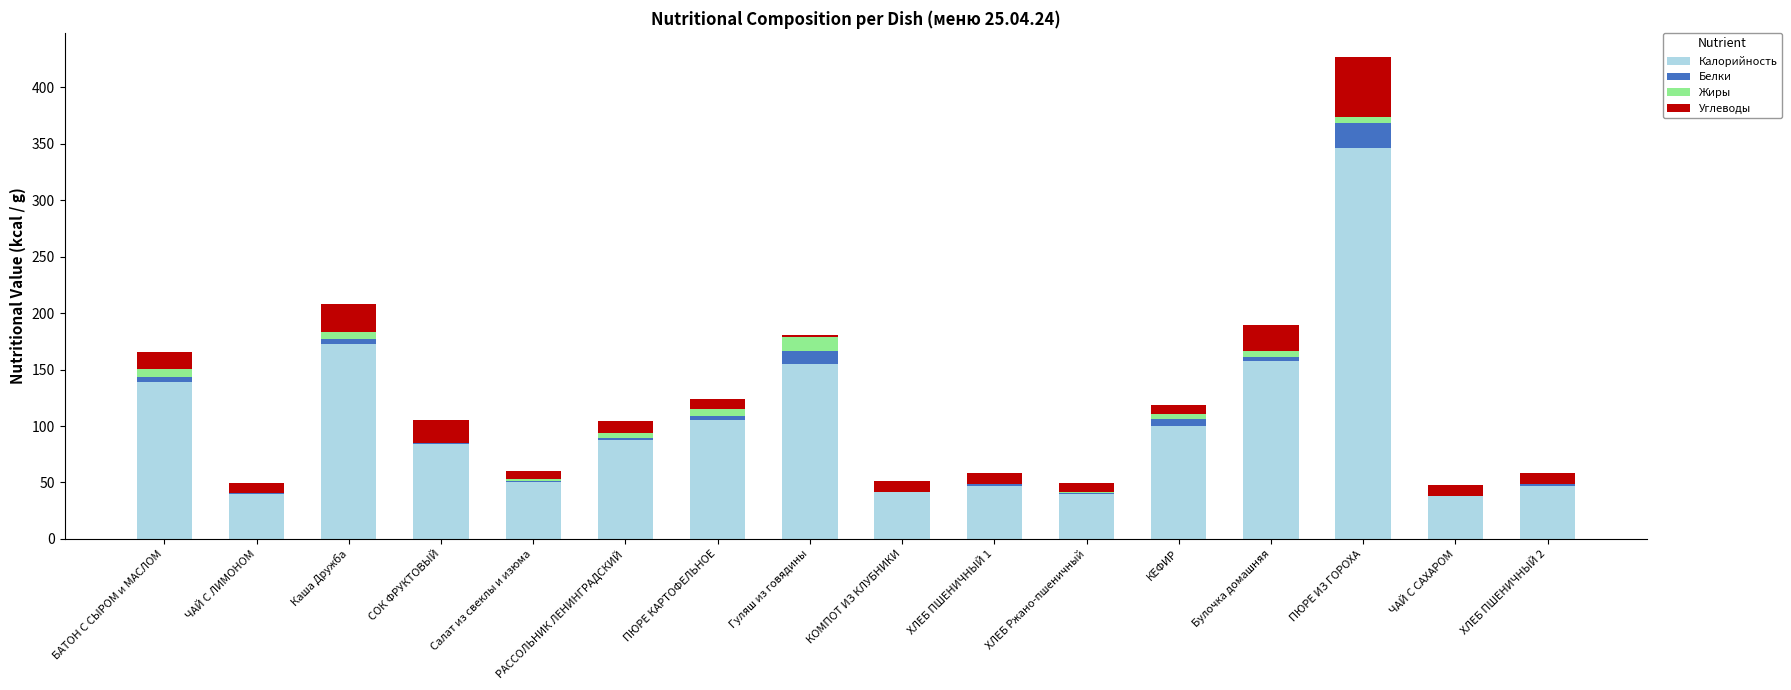

Is it true that Калорийность equals 17.0 at Салат из свеклы и изюма?

False